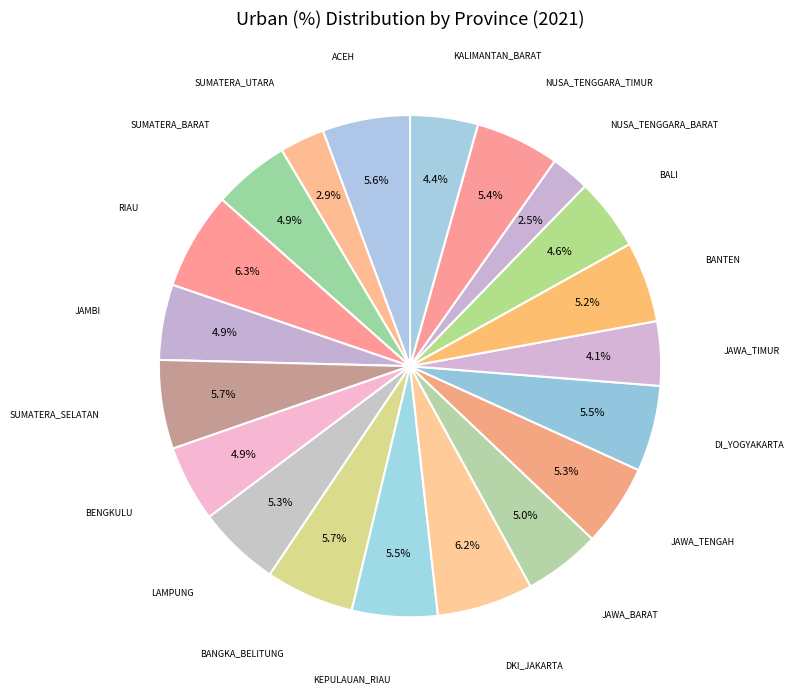

To the nearest percent, what is the average slice percentage?

5%